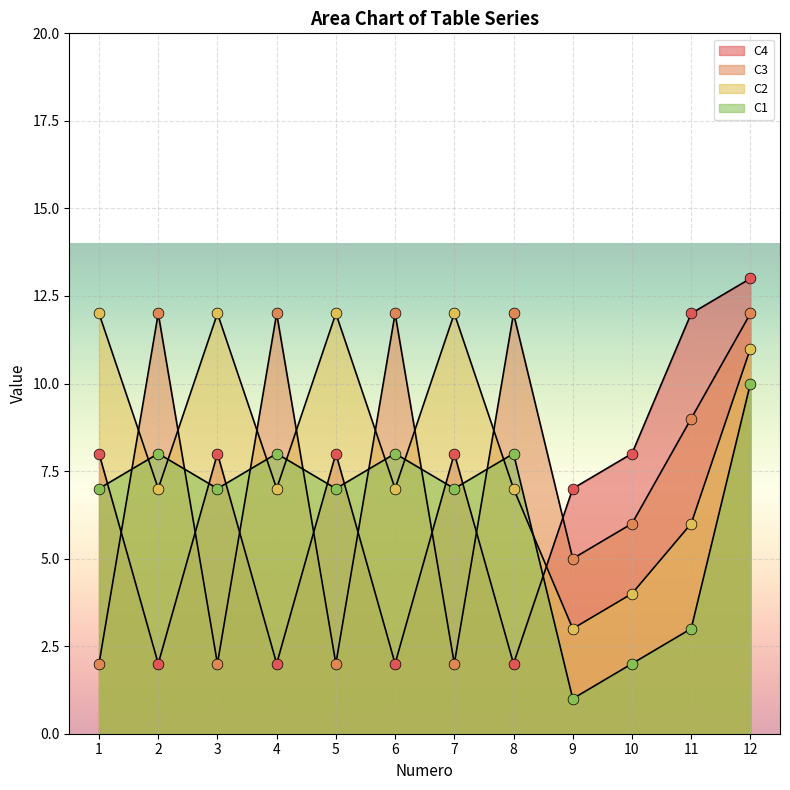

Which series contains the lowest Y value?

C3